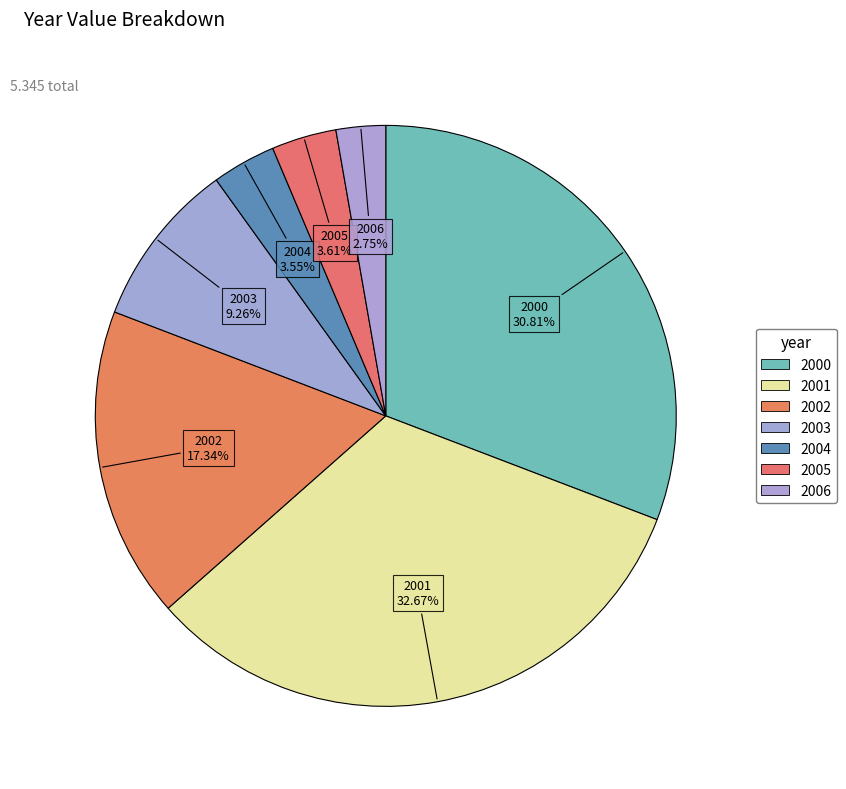

How many slices are in this pie chart?

7